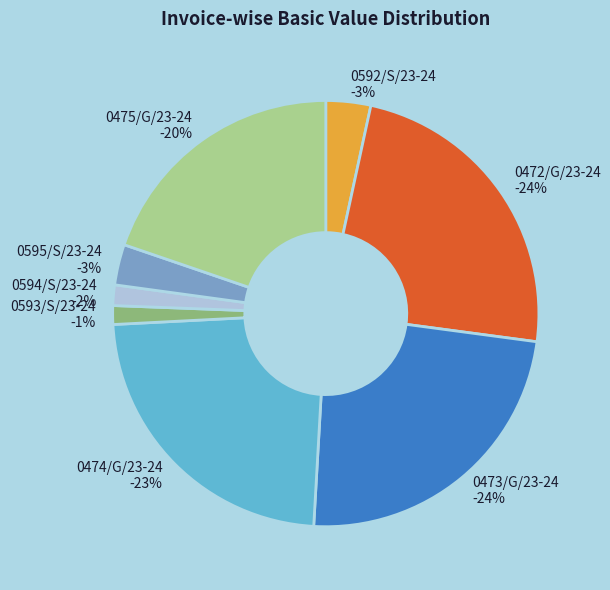

Is there any slice that represents more than half of the pie?

No